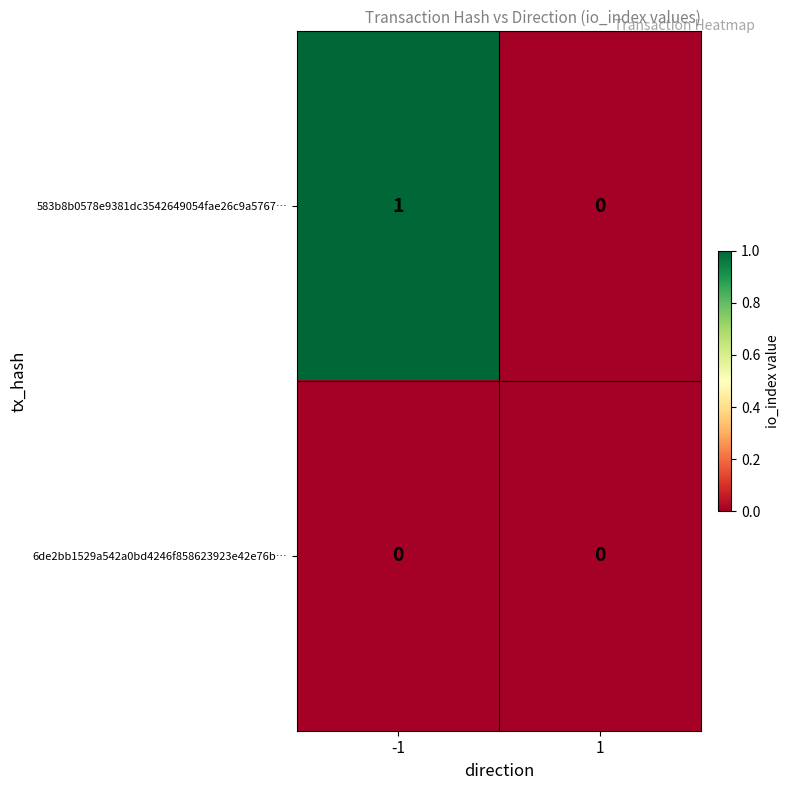

At which category is the sum across all series the highest?

-1